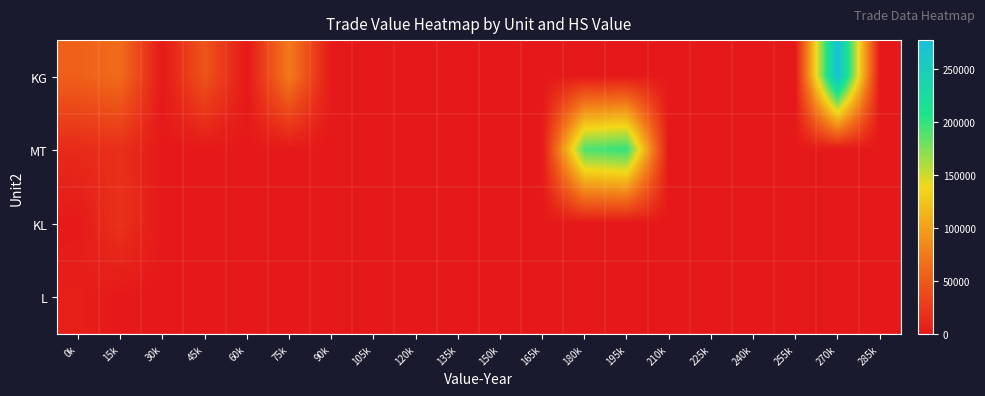

Reading left to right, what are all the values shown in this chart?

KG: 0k=55179	15k=63848	30k=0	45k=45842	60k=0	75k=75221	90k=0	105k=0	120k=0	135k=0	150k=0	165k=0	180k=0	195k=0	210k=0	225k=0	240k=0	255k=0	270k=277338	285k=0
MT: 0k=13901	15k=17725	30k=0	45k=0	60k=0	75k=0	90k=0	105k=0	120k=0	135k=0	150k=0	165k=0	180k=190394	195k=200572	210k=0	225k=0	240k=0	255k=0	270k=0	285k=0
KL: 0k=983	15k=19458	30k=0	45k=0	60k=0	75k=0	90k=0	105k=0	120k=0	135k=0	150k=0	165k=0	180k=0	195k=0	210k=0	225k=0	240k=0	255k=0	270k=0	285k=0
L: 0k=5096	15k=0	30k=0	45k=0	60k=0	75k=0	90k=0	105k=0	120k=0	135k=0	150k=0	165k=0	180k=0	195k=0	210k=0	225k=0	240k=0	255k=0	270k=0	285k=0